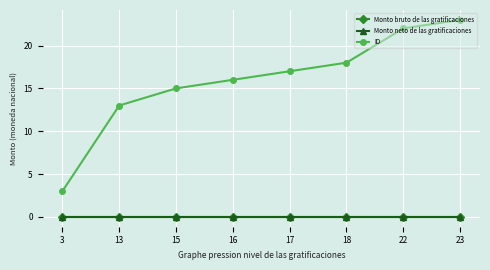

Reading left to right, extract all data points from this chart.

Monto bruto de las gratificaciones: 3=0	13=0	15=0	16=0	17=0	18=0	22=0	23=0
Monto neto de las gratificaciones: 3=0	13=0	15=0	16=0	17=0	18=0	22=0	23=0
ID: 3=3	13=13	15=15	16=16	17=17	18=18	22=22	23=23